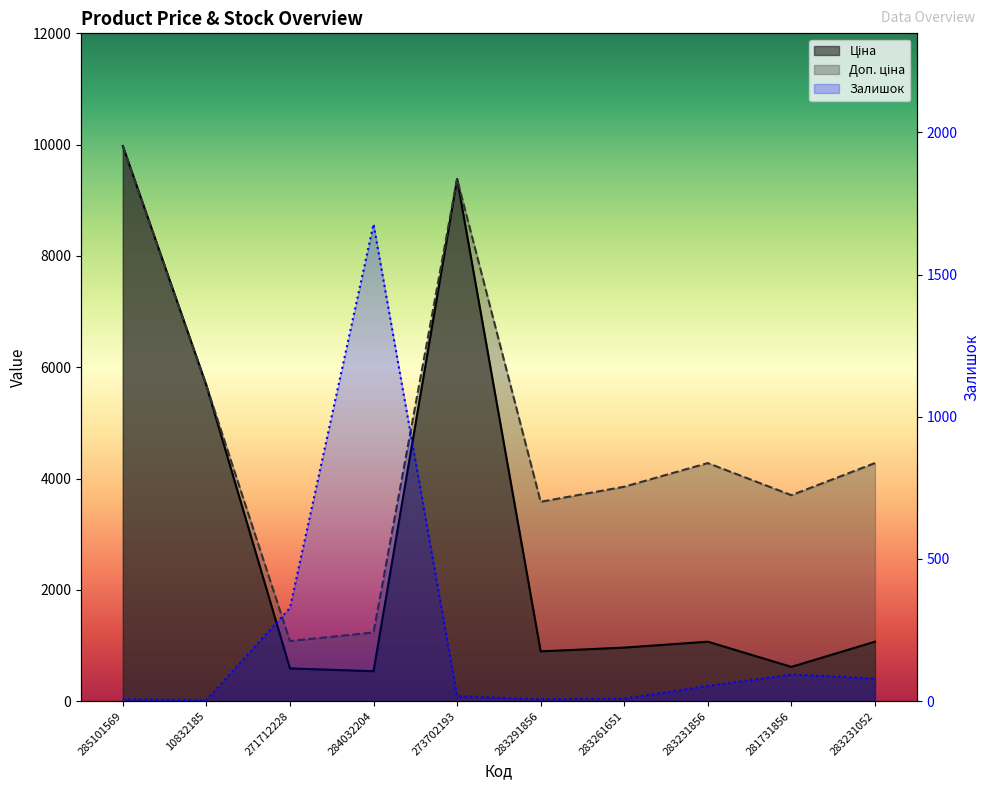

Which series changed the most between 283261651 and 281731856?

Ціна